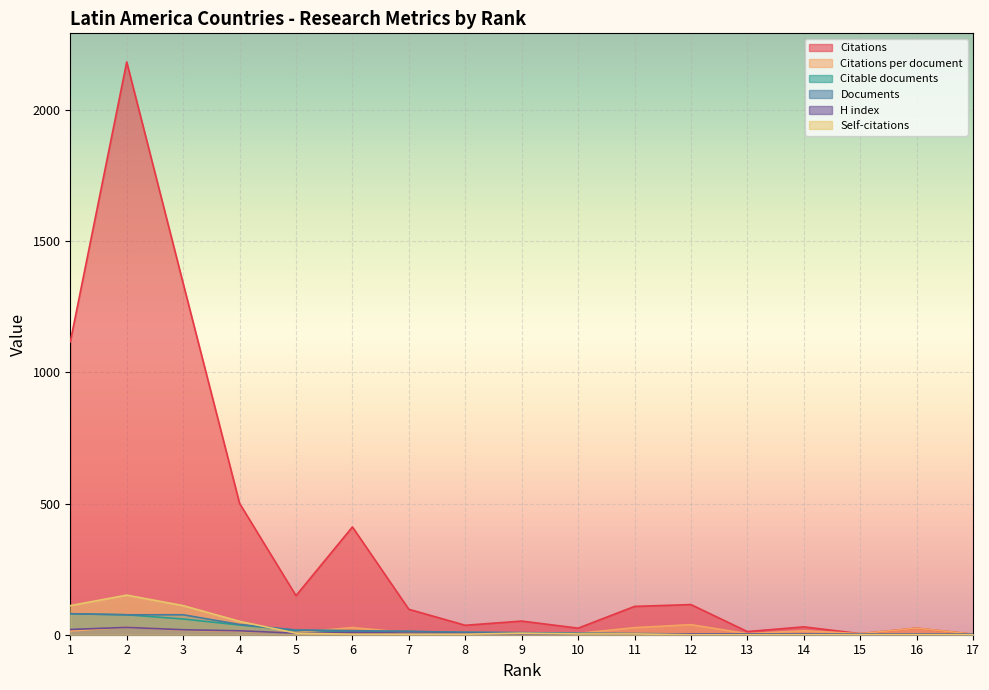

Where is Self-citations nearest to the value 75?

4